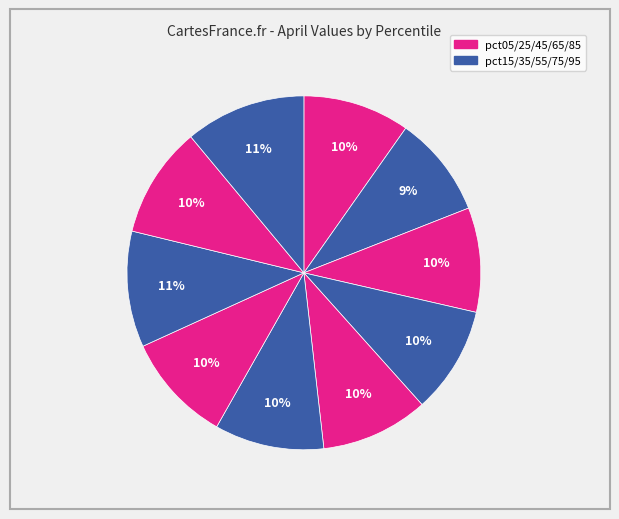

How many slices are in this pie chart?

10